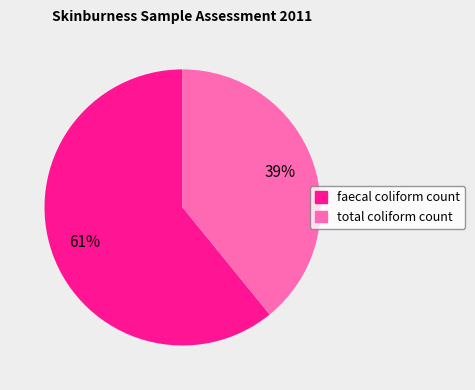

How many slices are in this pie chart?

2